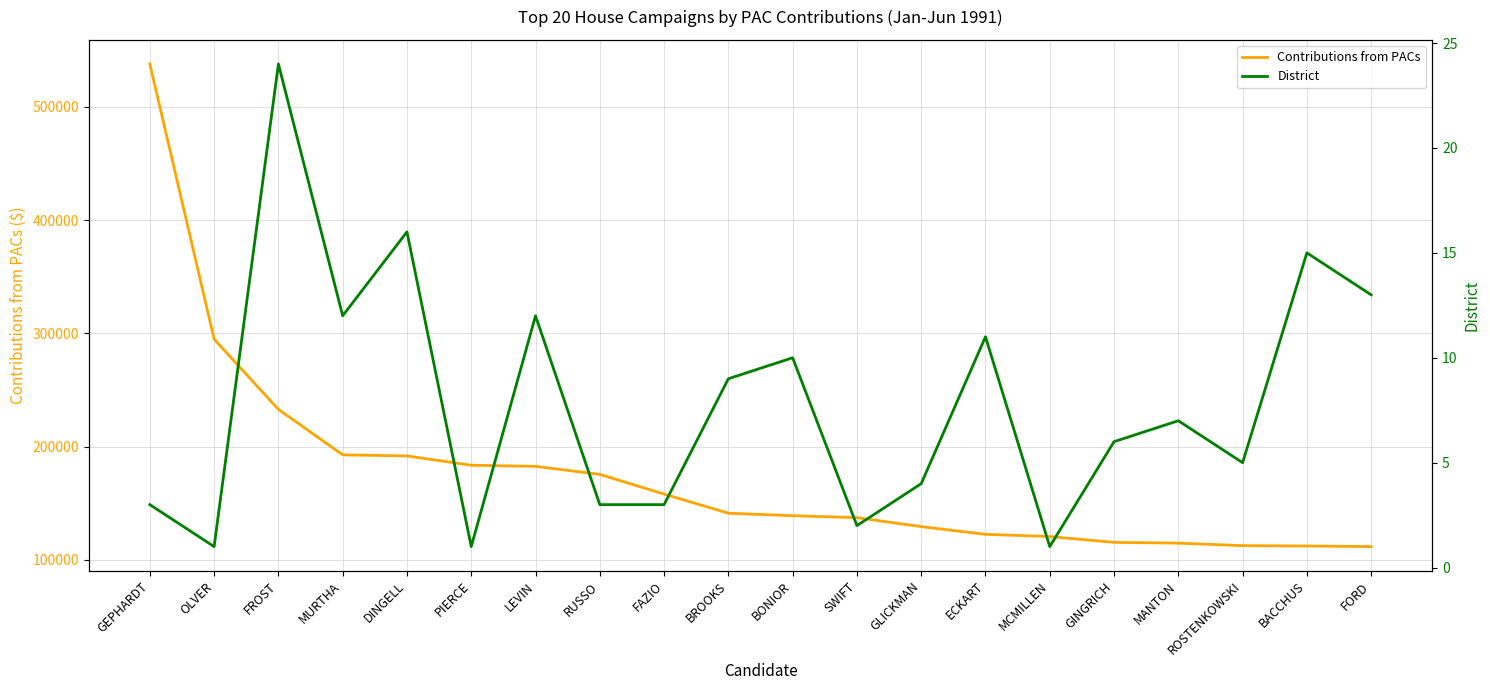

The value of Contributions from PACs at FAZIO is 158025. True or false?

True